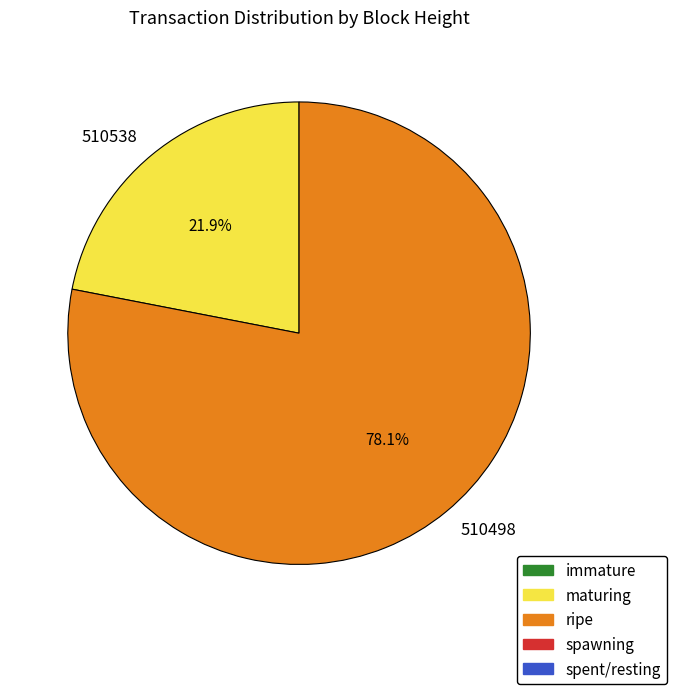

To the nearest percent, what is the average slice percentage?

50%